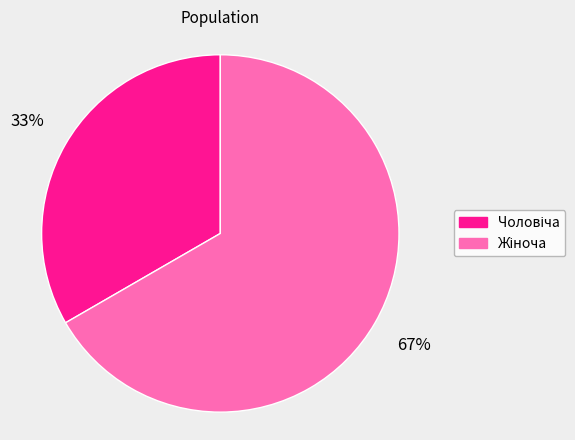

Does any single category account for the majority?

Yes